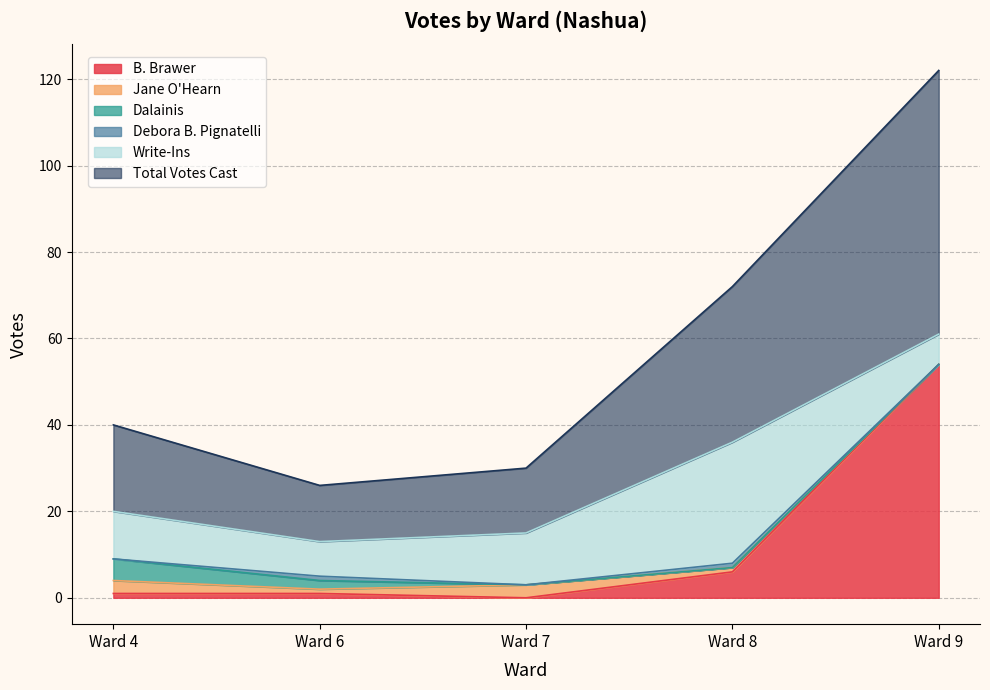

The value of Total Votes Cast at Ward 9 is 61. True or false?

True